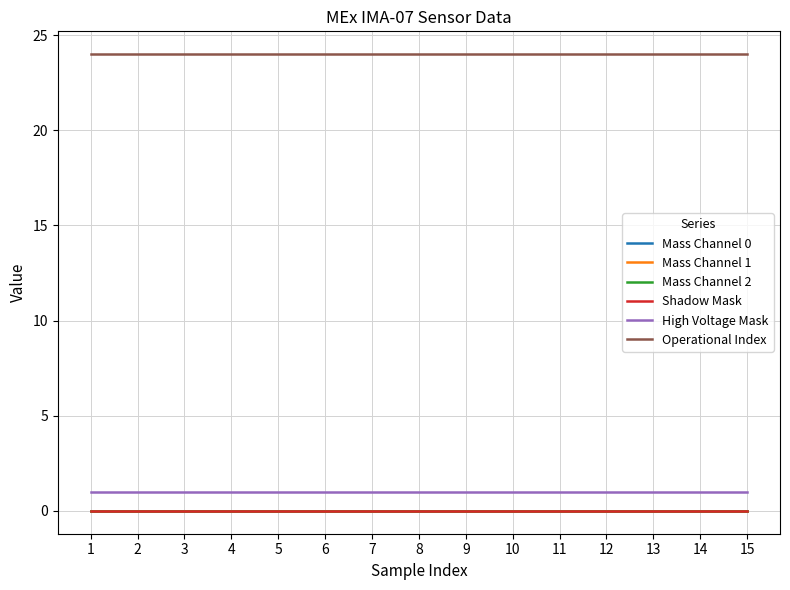

Does the chart have visible grid lines?

Yes